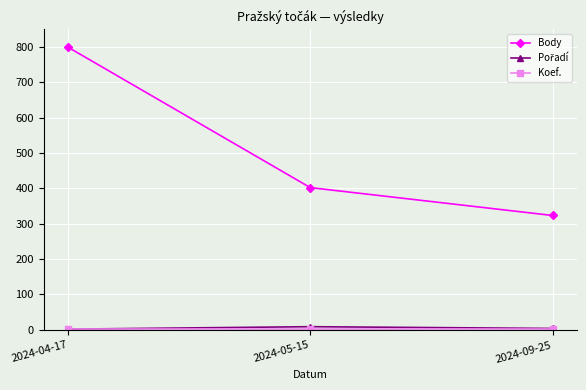

How many categories are shown in the chart?

3